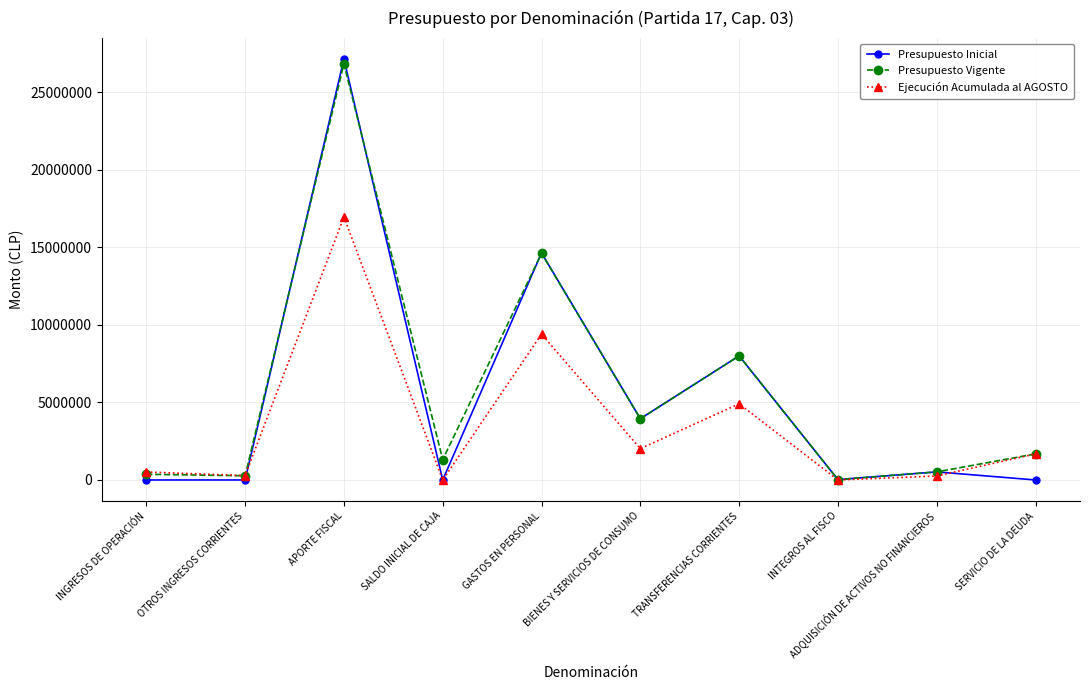

What is the maximum value for Presupuesto Vigente?

26835654